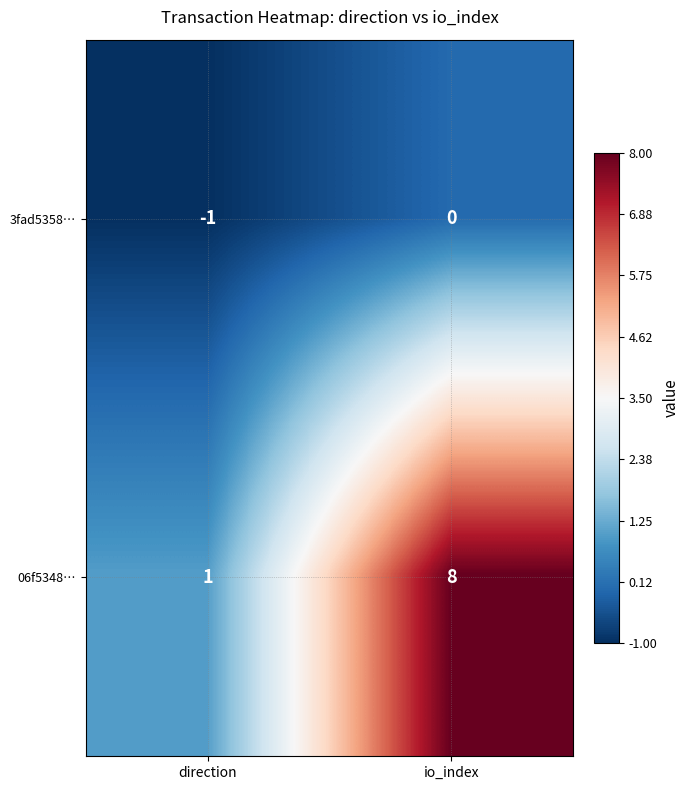

What is the sum of all 06f5348… values?

9